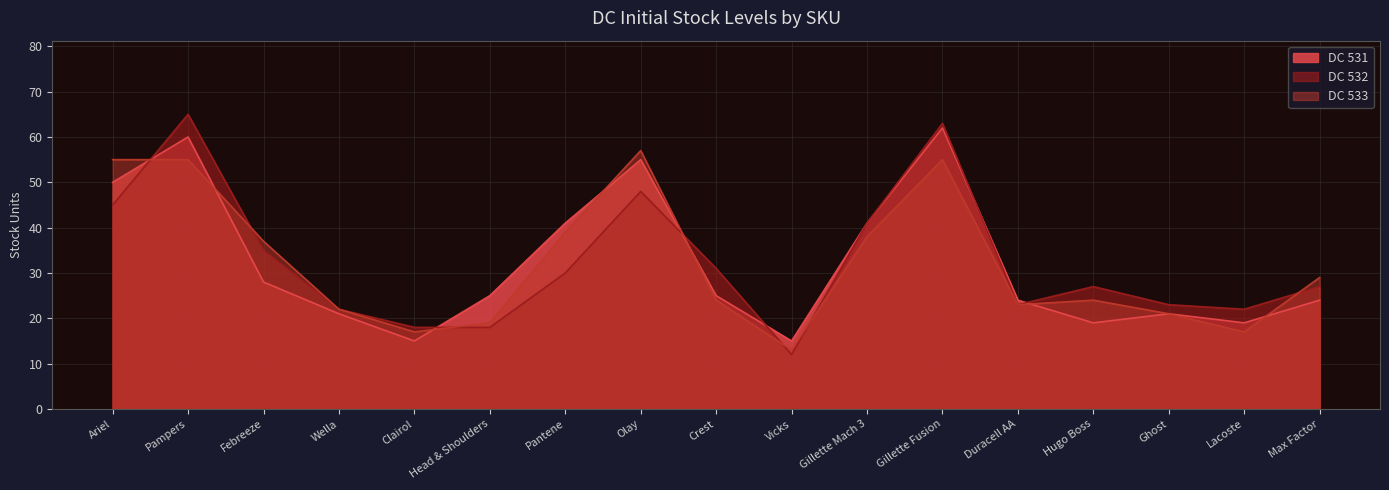

Which has a higher value, Gillette Mach 3 or Vicks?

Gillette Mach 3